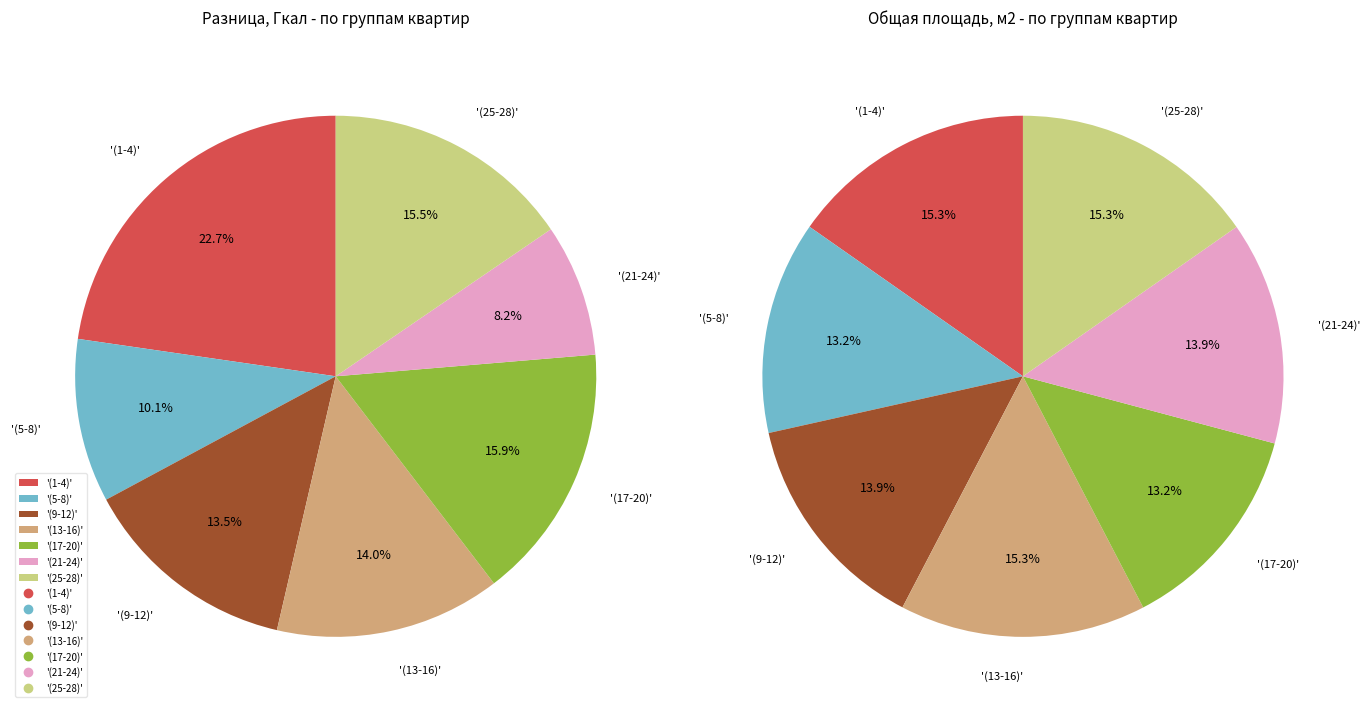

What is the change in value from 19 to 28?

-0.4